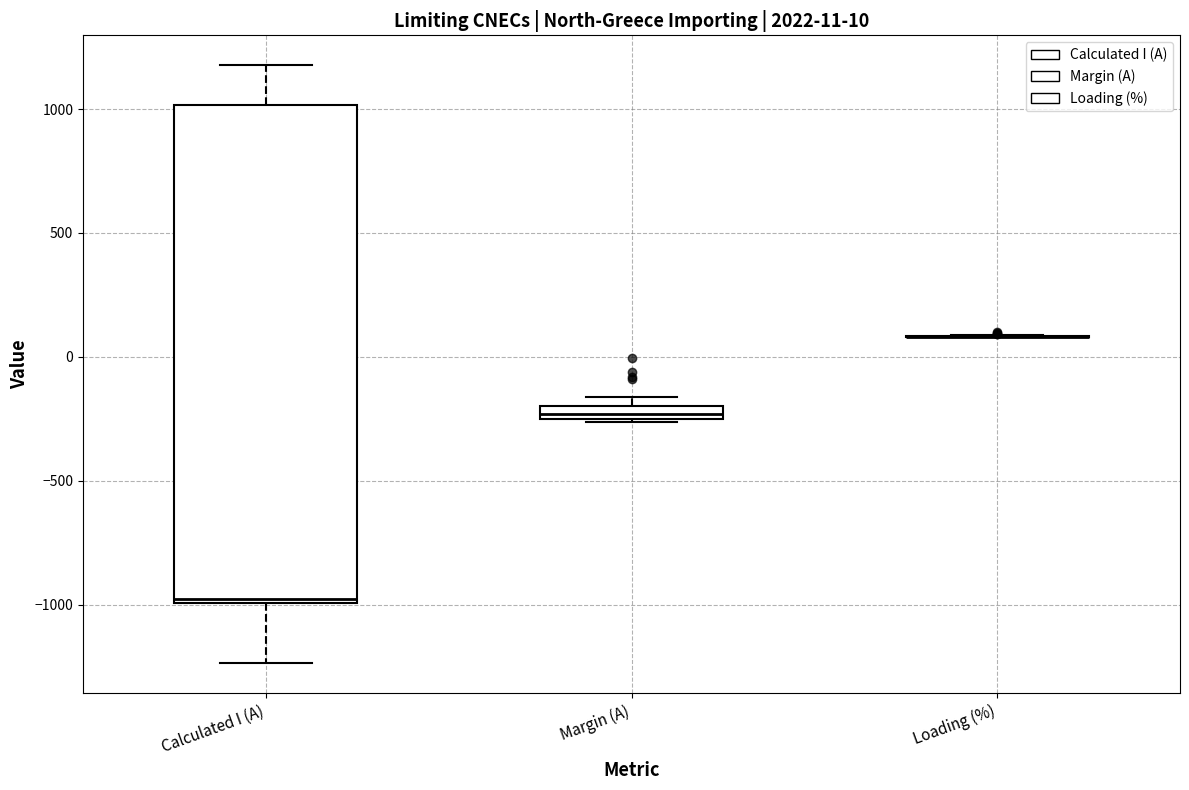

Which box is the tallest, from its lower edge to its upper edge?

Calculated I (A)